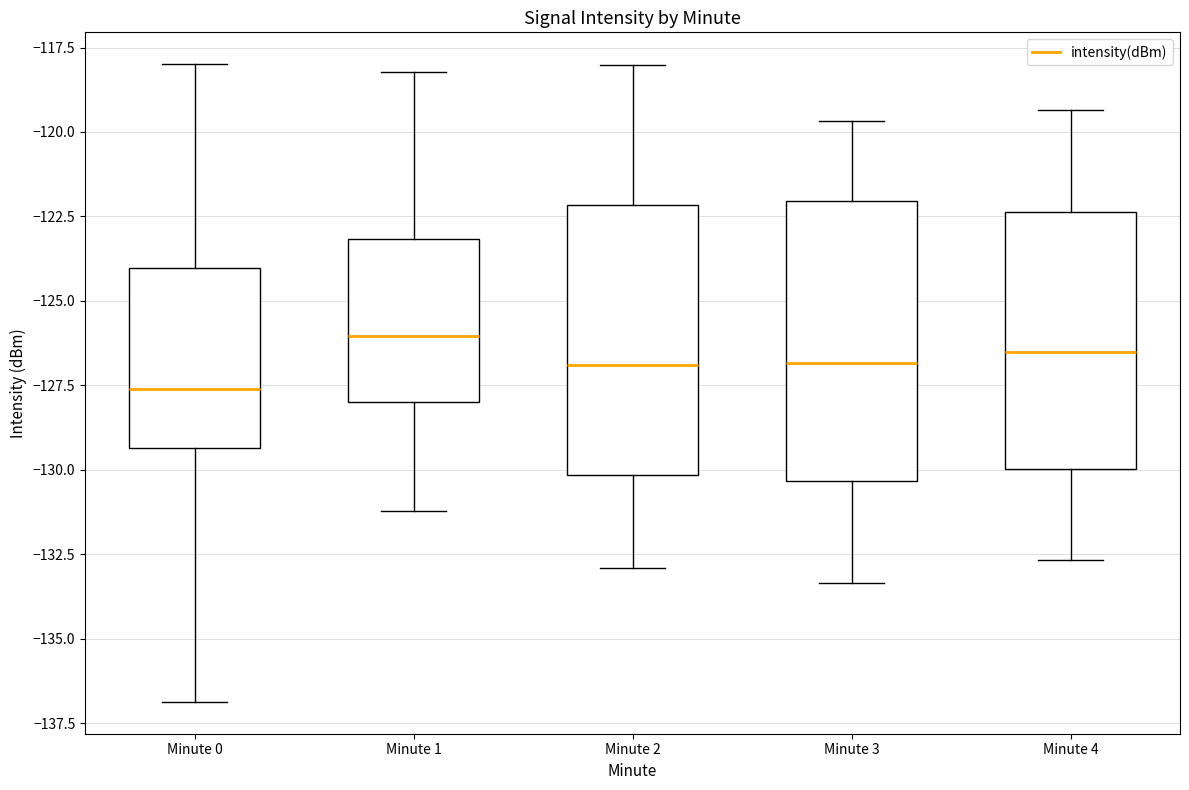

Reading left to right, transcribe this box plot: for each box, give where its median line is, the range the box spans, and where its two whiskers end, as read against the y-axis. The values are not printed on the chart, so give them approximately, as read against the axis.

Minute 0: median -127.5, box -129.5 to -124.0, whiskers -137.0 to -118.0
Minute 1: median -126.0, box -128.0 to -123.0, whiskers -131.0 to -118.0
Minute 2: median -127.0, box -130.0 to -122.0, whiskers -133.0 to -118.0
Minute 3: median -127.0, box -130.5 to -122.0, whiskers -133.5 to -119.5
Minute 4: median -126.5, box -130.0 to -122.5, whiskers -132.5 to -119.5